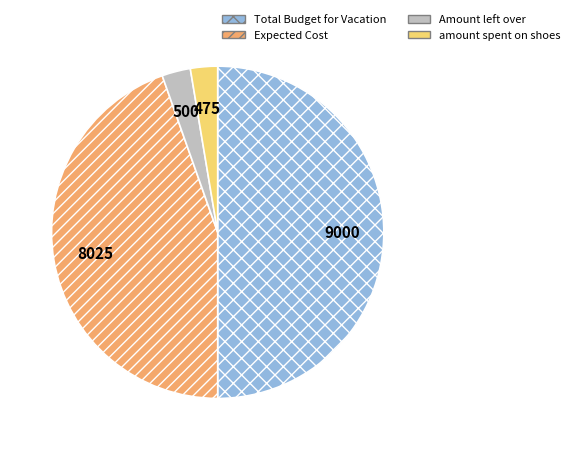

How many segments does this pie chart have?

4